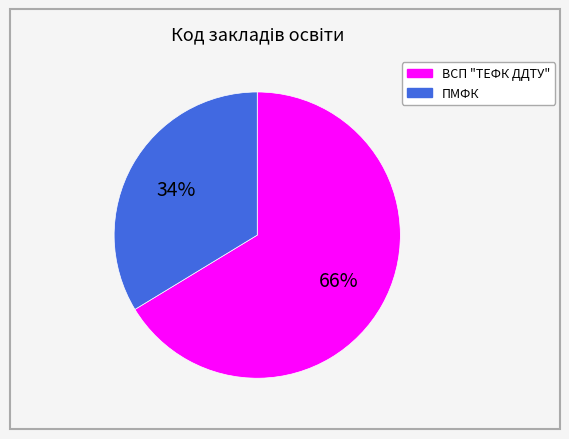

Which category has the biggest portion of the pie?

ВСП "ТЕФК ДДТУ"